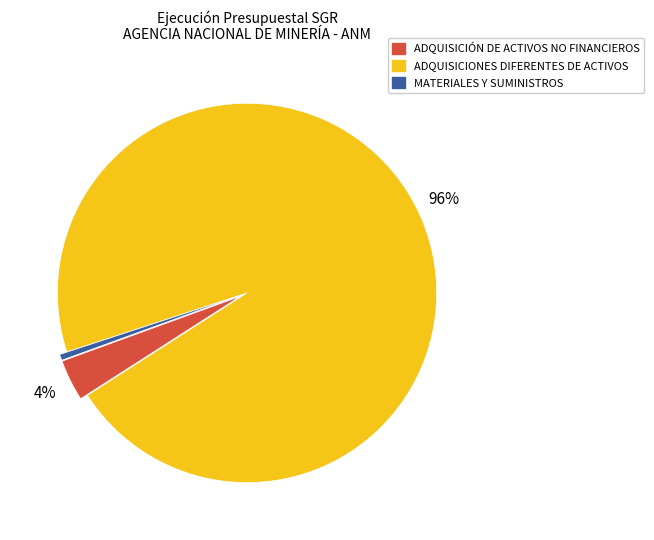

To the nearest percent, what portion does MATERIALES Y SUMINISTROS represent?

1%